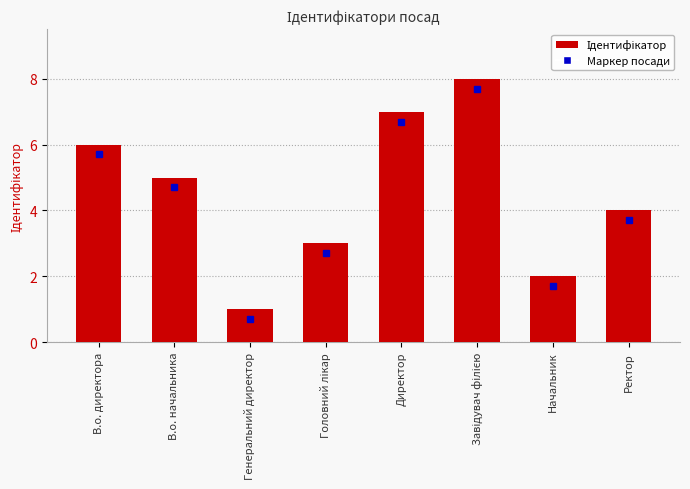

Does the chart contain stacked bars?

No